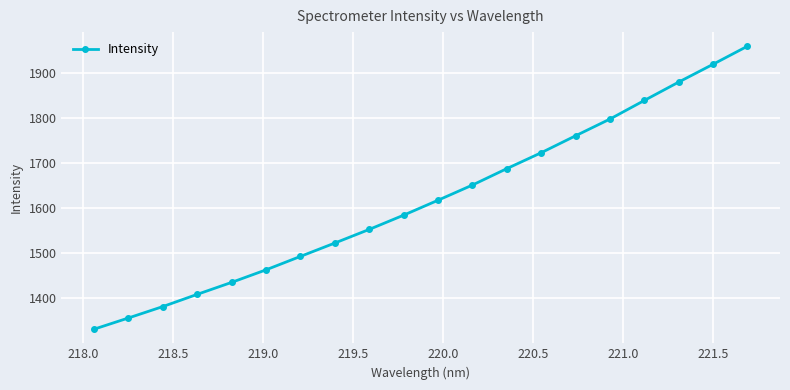

What is the maximum value shown in the chart?

1958.7